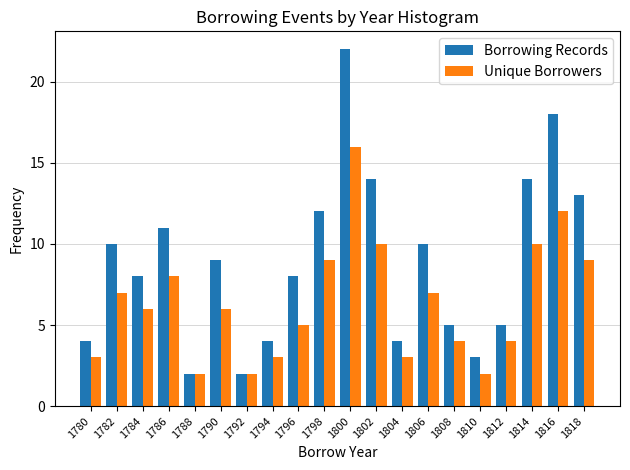

Is the value of Unique Borrowers at 1808 greater than the value of Borrowing Records at 1810?

Yes